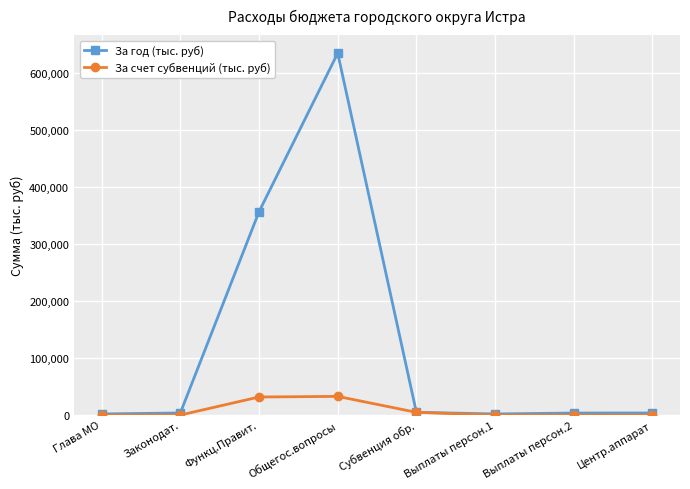

What is the label of the 2nd point from the left?

Законодат.